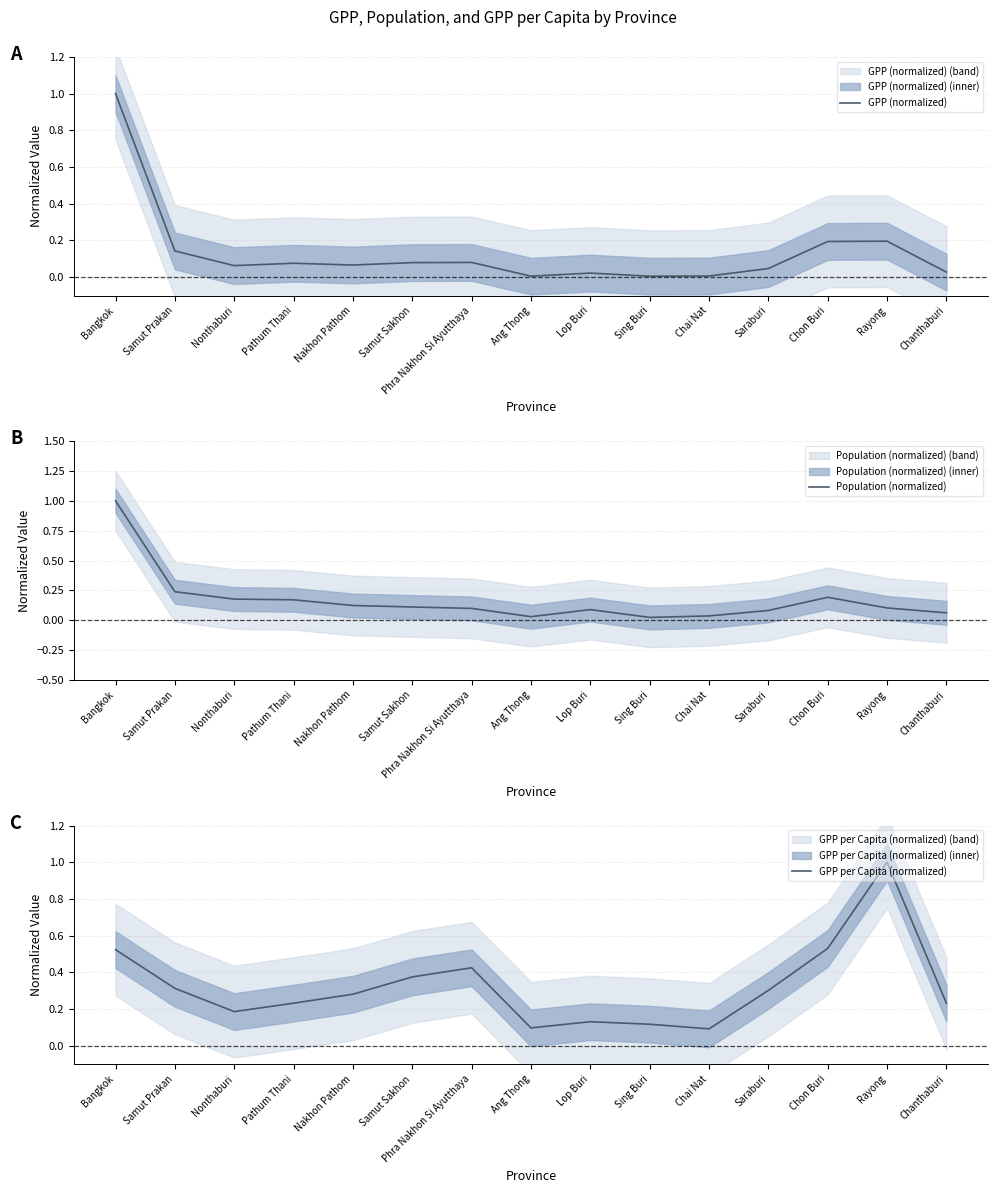

Is the value of Population (normalized) at Saraburi greater than the value of GPP (normalized) at Lop Buri?

Yes